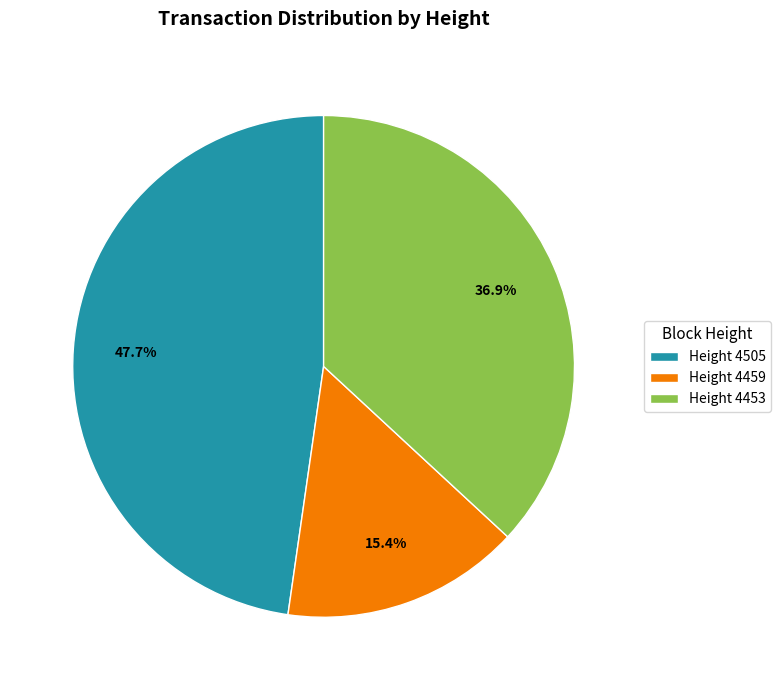

Does Height 4505 account for over 50% of the chart?

No